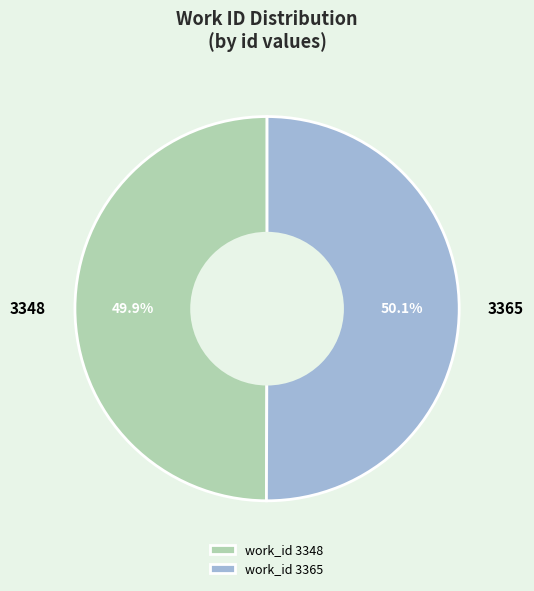

What percentage is the 3365 slice, to the nearest percent?

50%